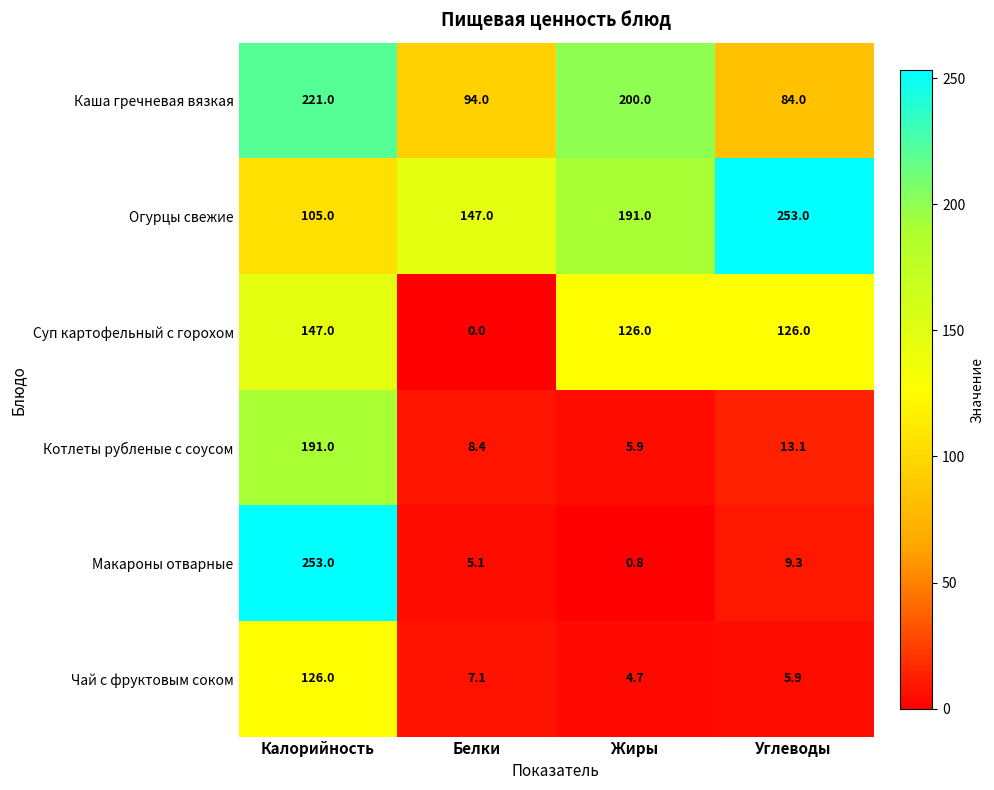

Between Калорийность and Жиры, which series saw the biggest shift?

Макароны отварные